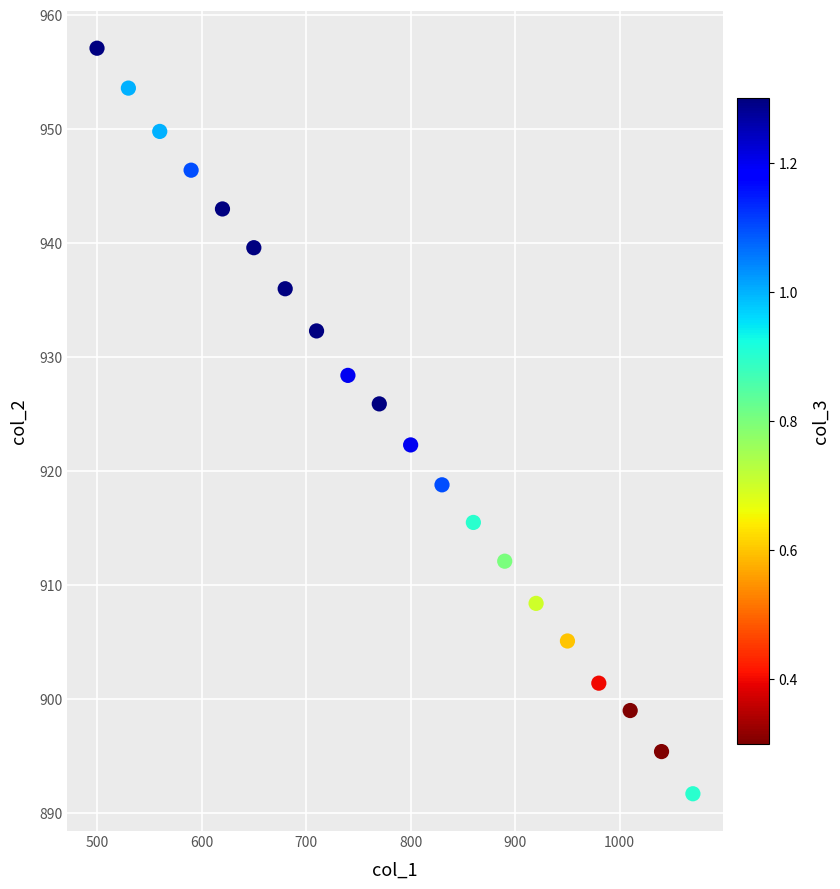

What is the range of X values (max minus min)?

570.0